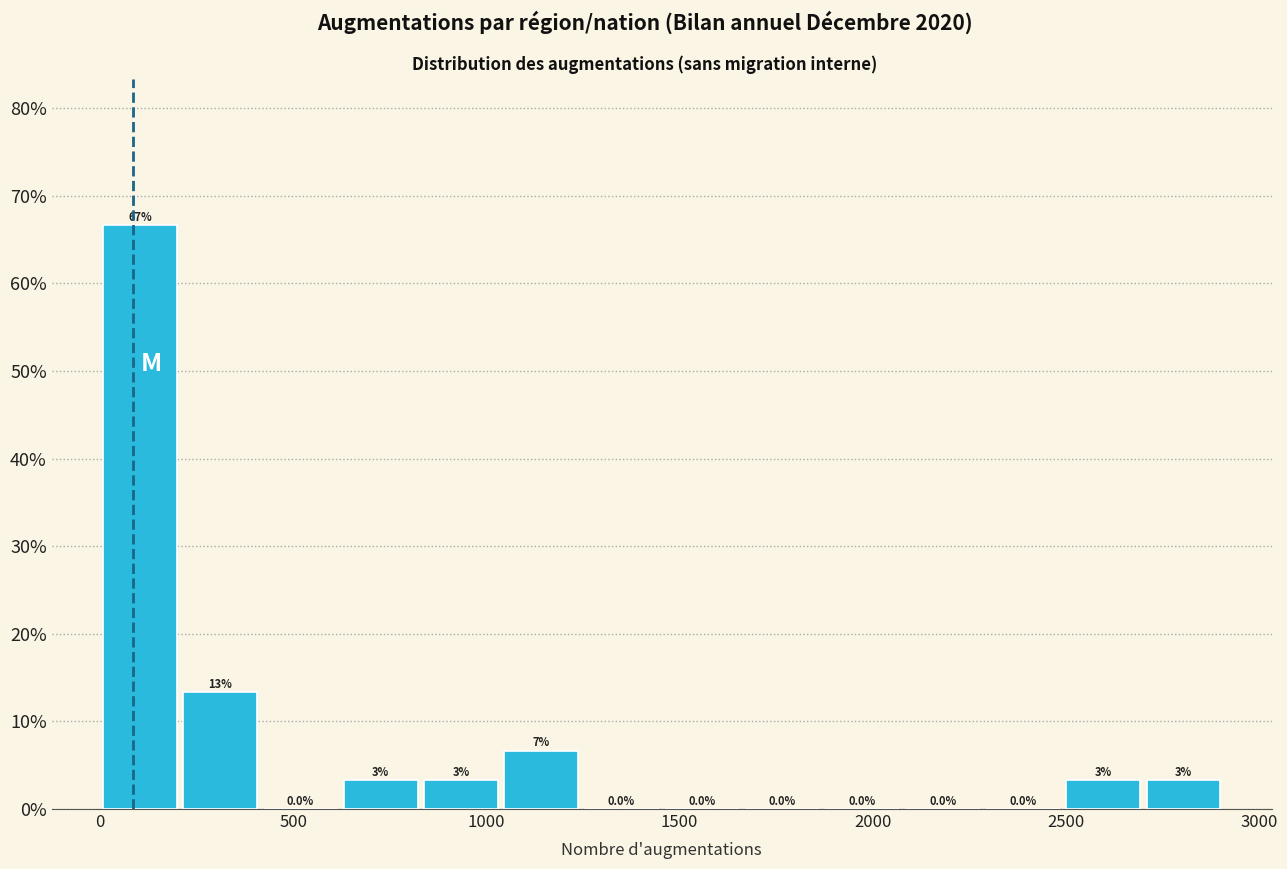

Which range on the x-axis has the tallest bar?

0 to 200